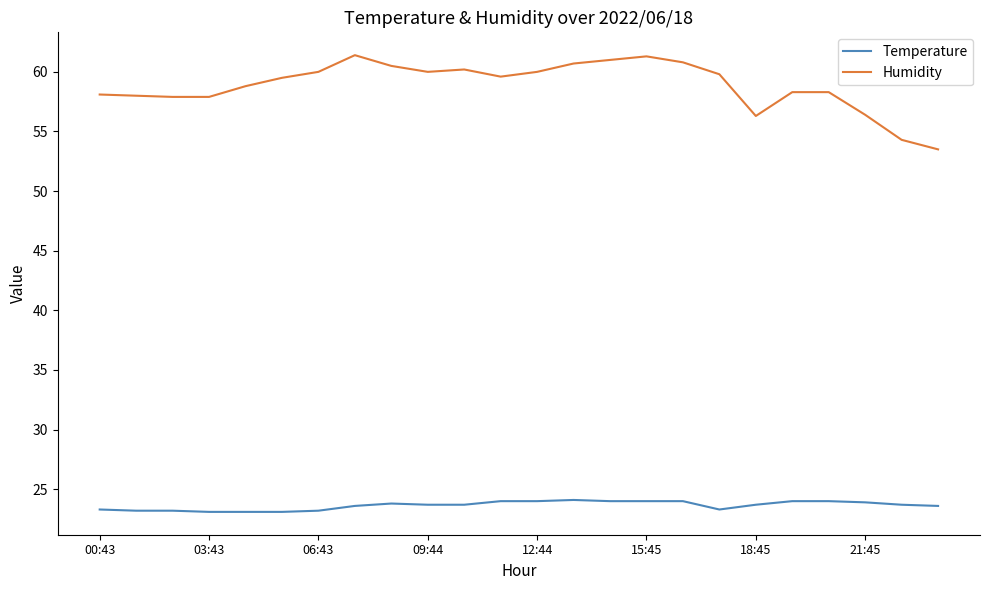

Which series has the widest spread of values?

Humidity